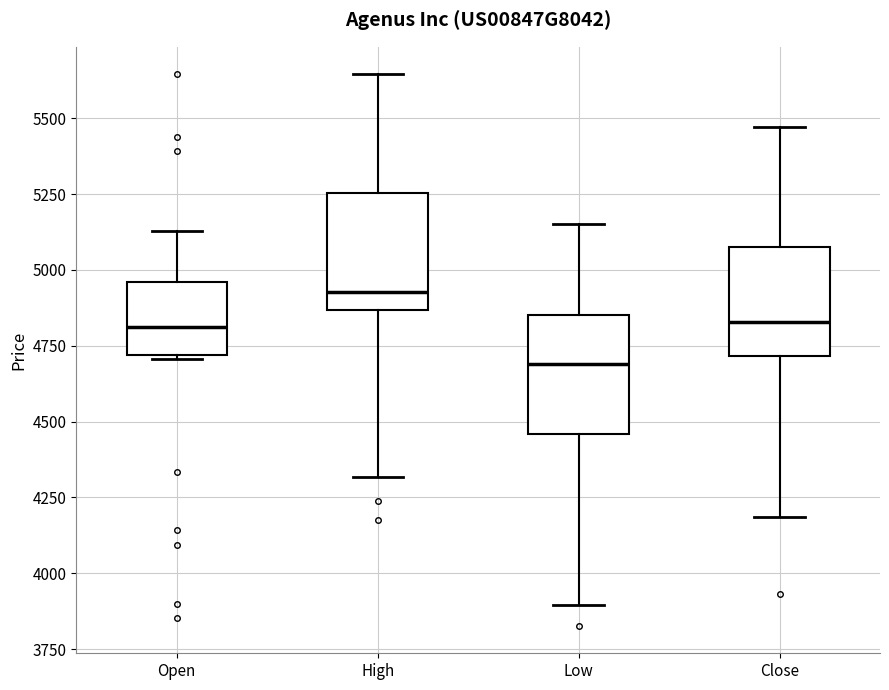

Reading left to right, read every box against the y-axis: the position of its median line, the range the box covers, and the ends of its whiskers. The values are not printed on the chart, so give them approximately, as read against the axis.

Open: median 4800, box 4700 to 4950, whiskers 4700 to 5150
High: median 4950, box 4850 to 5250, whiskers 4300 to 5650
Low: median 4700, box 4450 to 4850, whiskers 3900 to 5150
Close: median 4850, box 4700 to 5100, whiskers 4200 to 5450